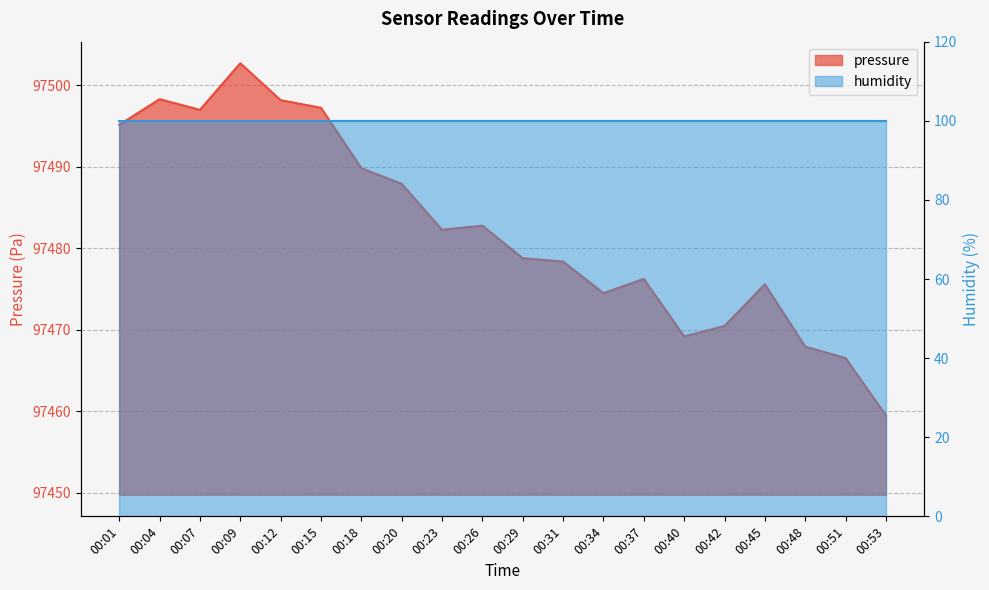

Rank the categories by value from highest to lowest.

00:09, 00:04, 00:12, 00:15, 00:07, 00:01, 00:18, 00:20, 00:26, 00:23, 00:29, 00:31, 00:37, 00:45, 00:34, 00:42, 00:40, 00:48, 00:51, 00:53